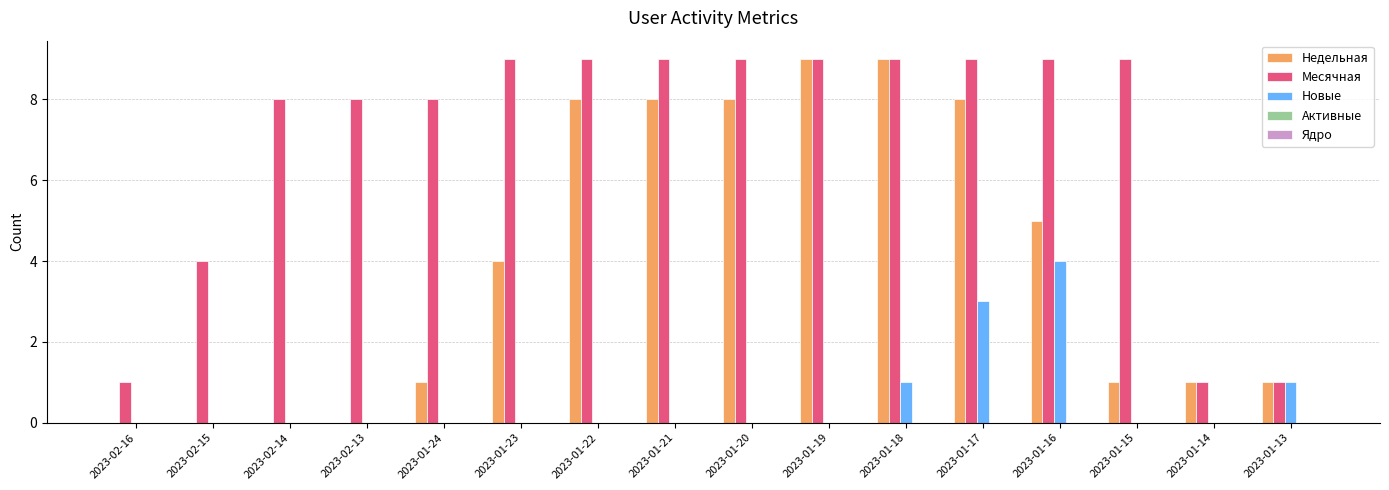

Which category has the highest value in the Новые series?

2023-01-16